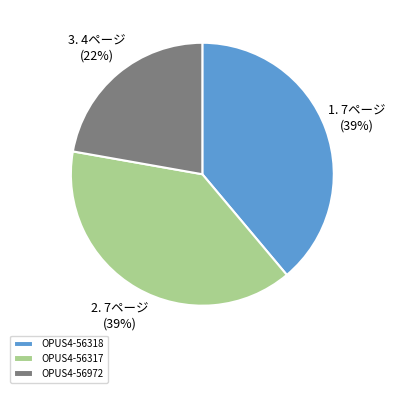

The OPUS4-56972 slice represents 22% of the pie. True or false?

True